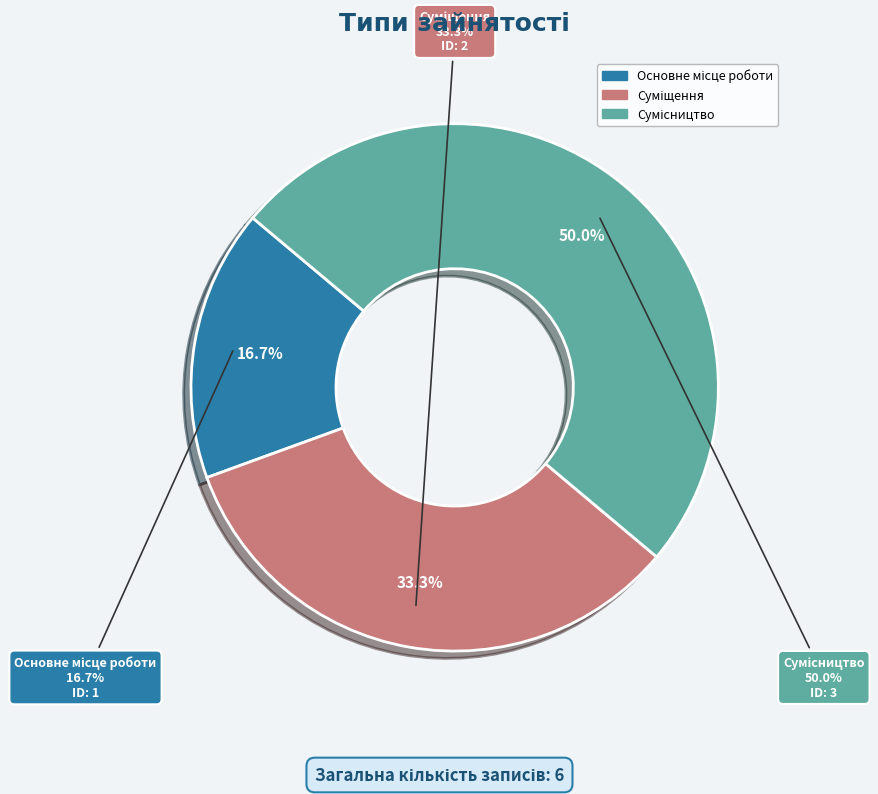

Rank the categories by value from highest to lowest.

Сумісництво, Суміщення, Основне місце роботи